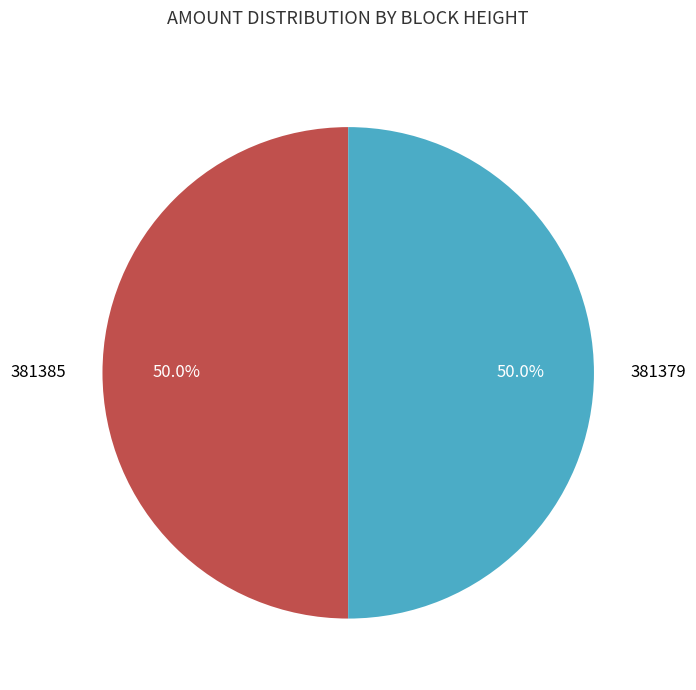

True or false: 381385 accounts for 50% of the total.

True